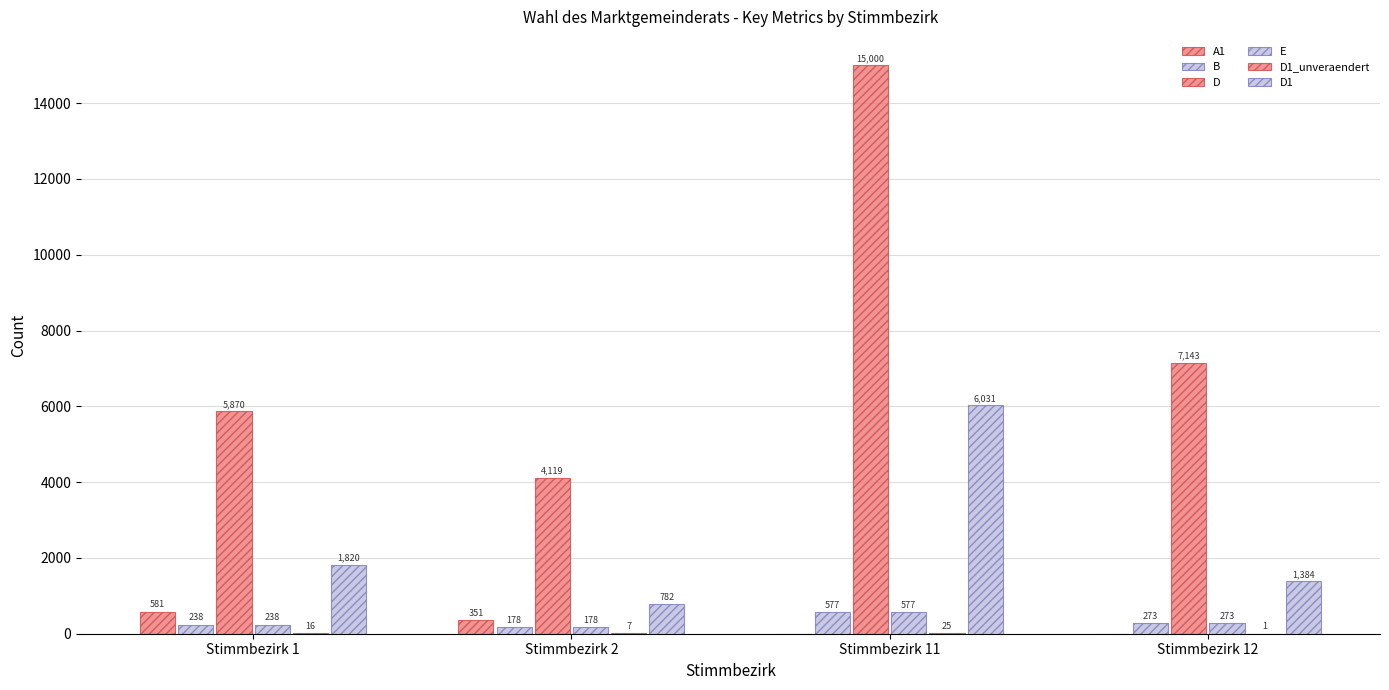

How many groups of bars are there?

4